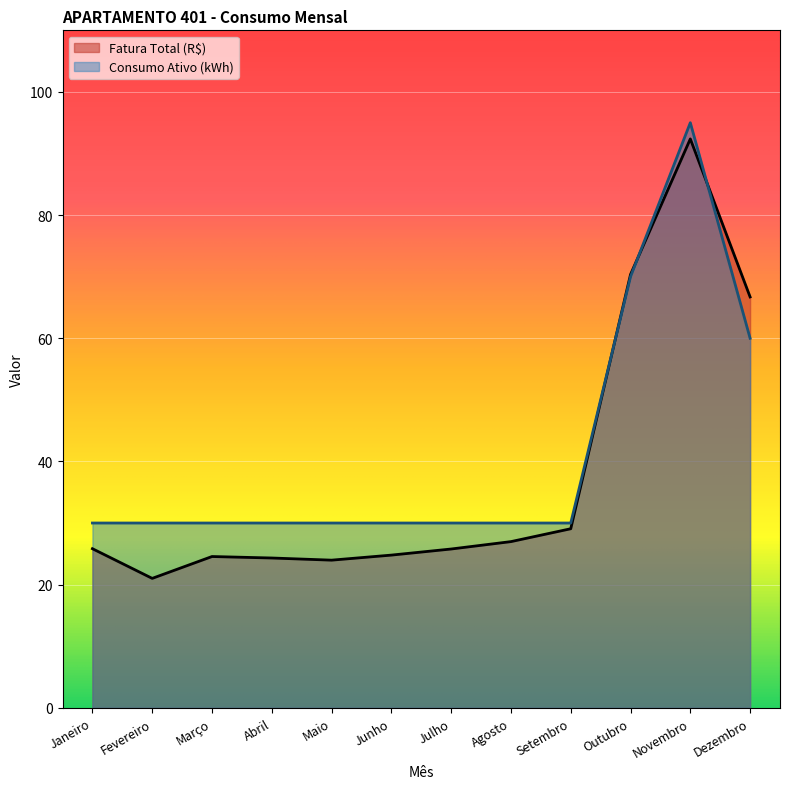

True or false: Consumo Ativo (kWh) has more than 0 interior local peaks.

True